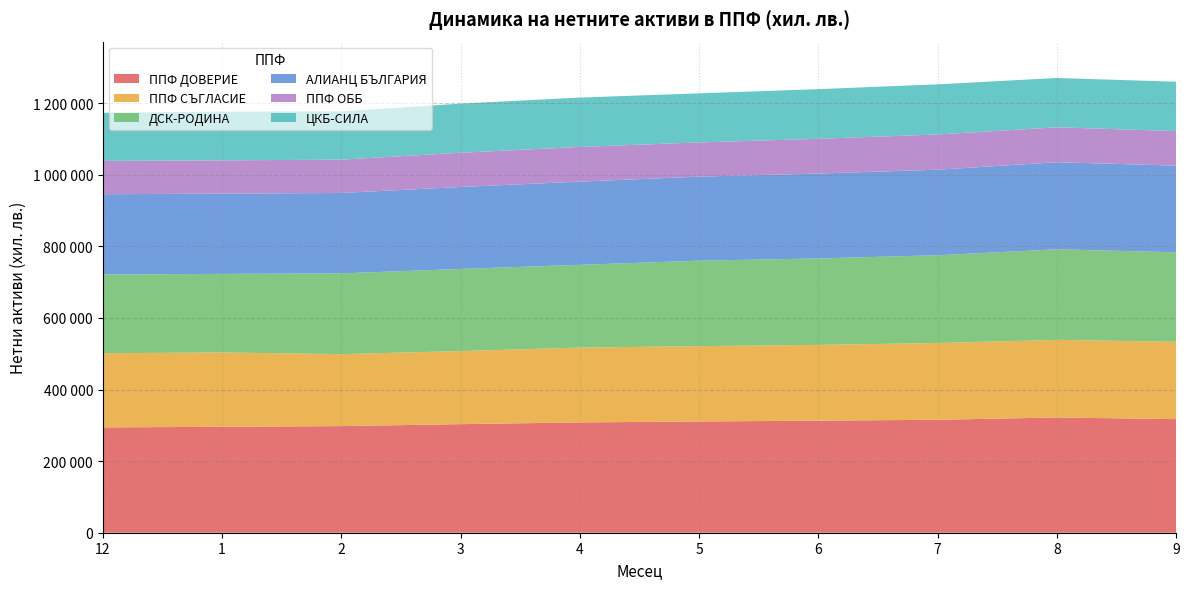

Reading right to left, list all the values displayed in this chart.

ППФ ДОВЕРИЕ: 317465	321991	315582	313159	310816	308219	303353	297943	295914	294330
ППФ СЪГЛАСИЕ: 215940	216852	214484	211655	210563	209073	204184	201043	207717	207191
ДСК-РОДИНА: 250218	252985	245255	241518	238815	231216	229541	225610	219607	220001
АЛИАНЦ БЪЛГАРИЯ: 242111	243407	238980	237265	234746	232526	228972	224715	224194	224259
ППФ ОББ: 96471	97618	98500	97101	95625	96874	95661	93143	93031	93155
ЦКБ-СИЛА: 137886	137693	139995	138732	137075	137905	137221	134739	136146	134329